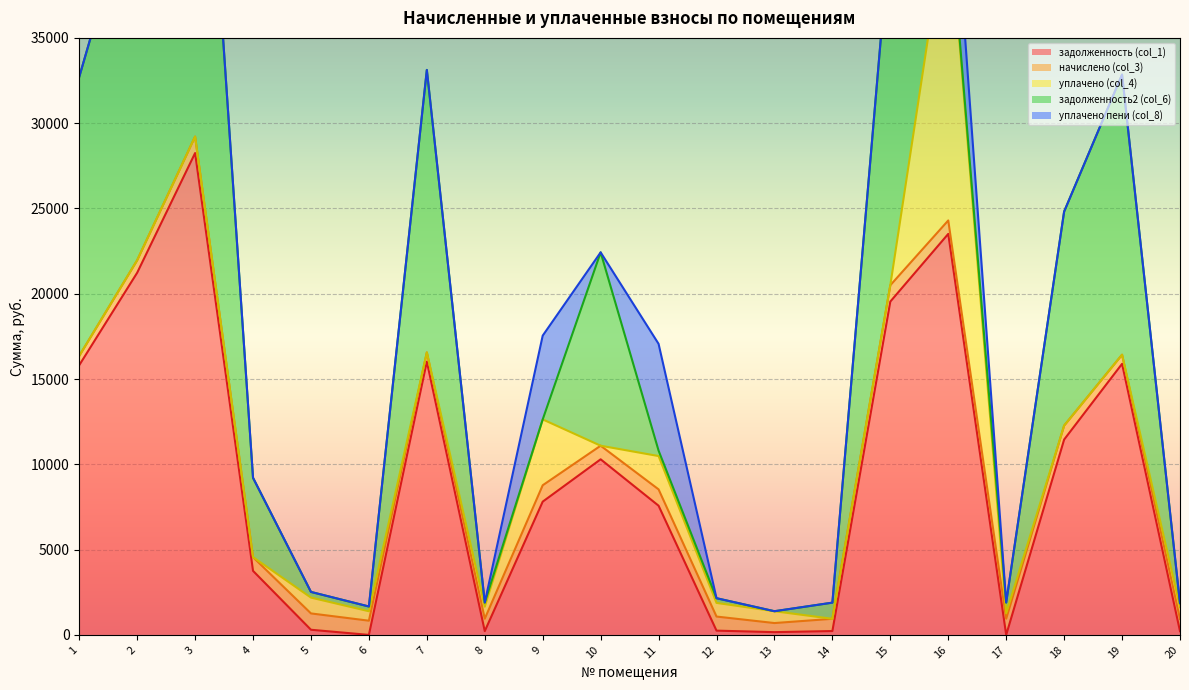

What is the highest value of the задолженность (col_1) series?

28249.0